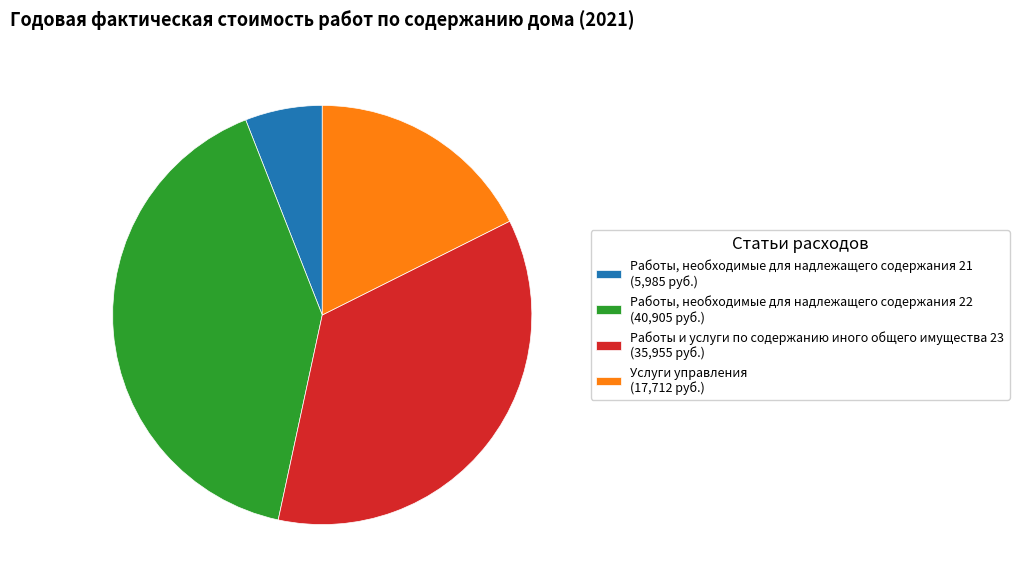

Which category has the biggest portion of the pie?

Работы, необходимые для надлежащего содержания 22 (40,905 руб.)